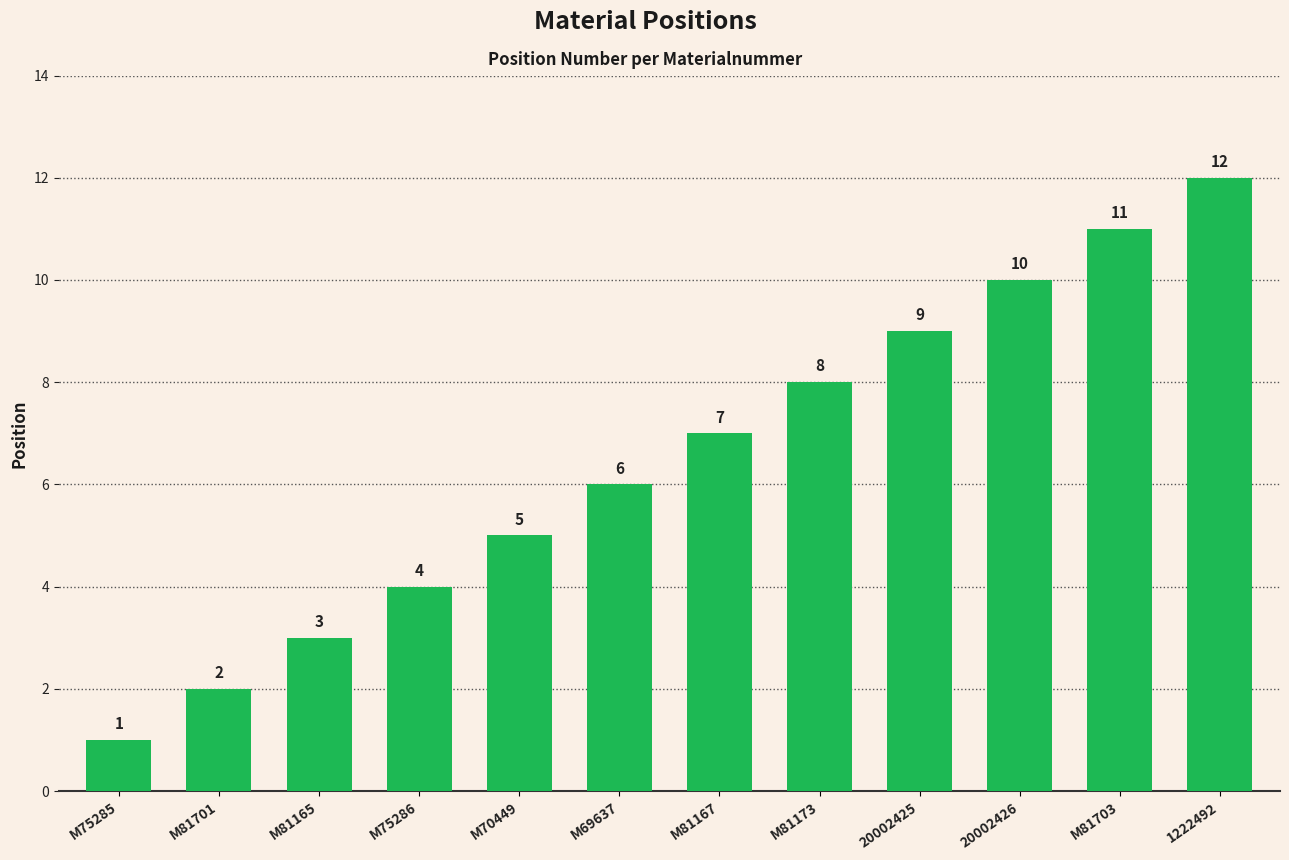

Which category has the lowest value across all series?

M75285